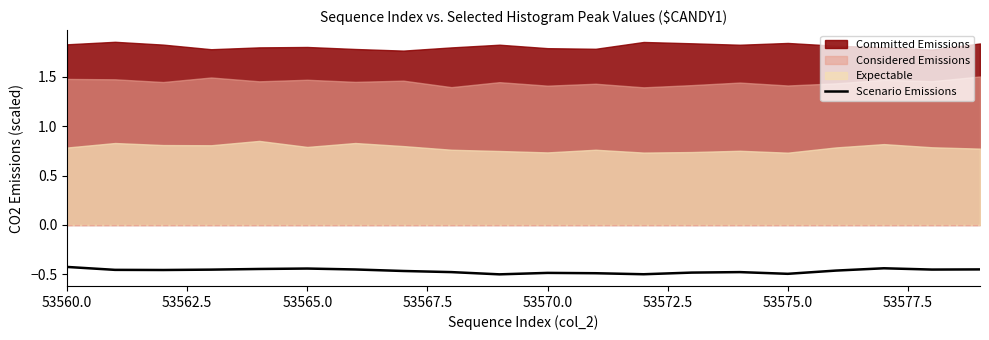

At which label is the value closest to 0?

53560.0